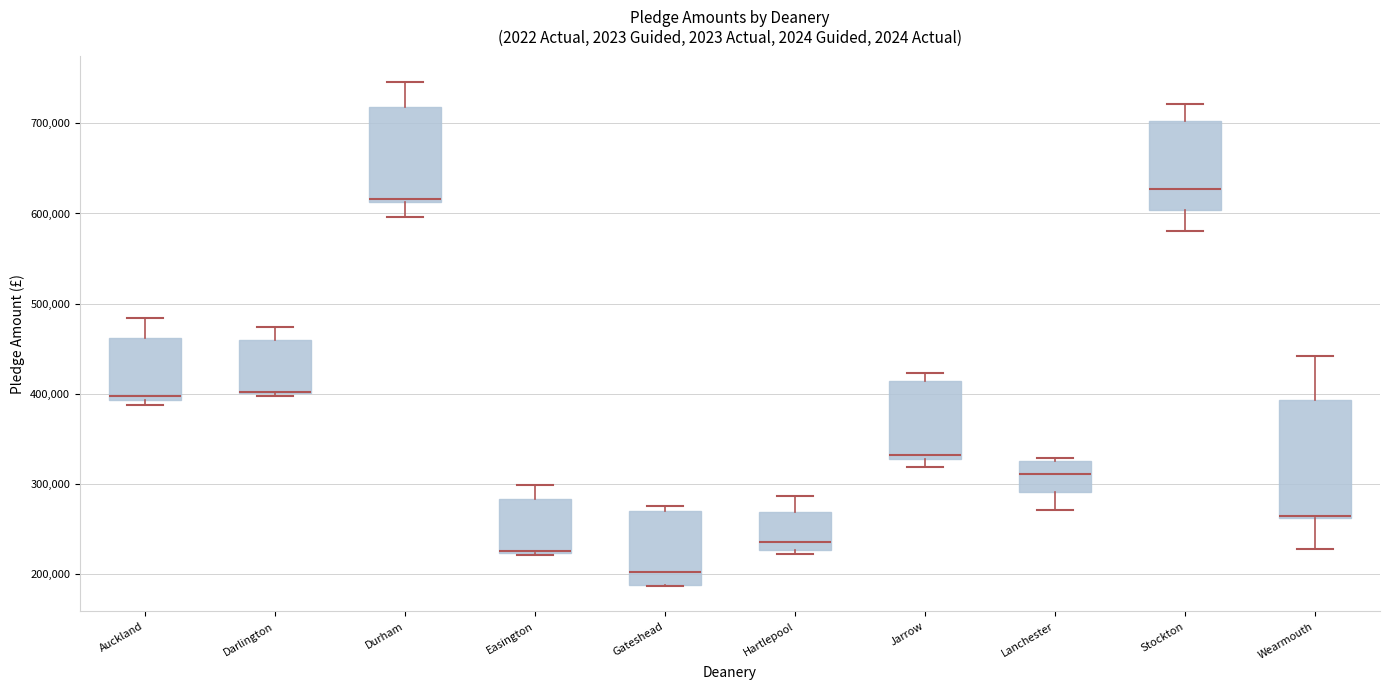

Comparing the boxes themselves (not the whiskers), which one is the tallest?

Wearmouth